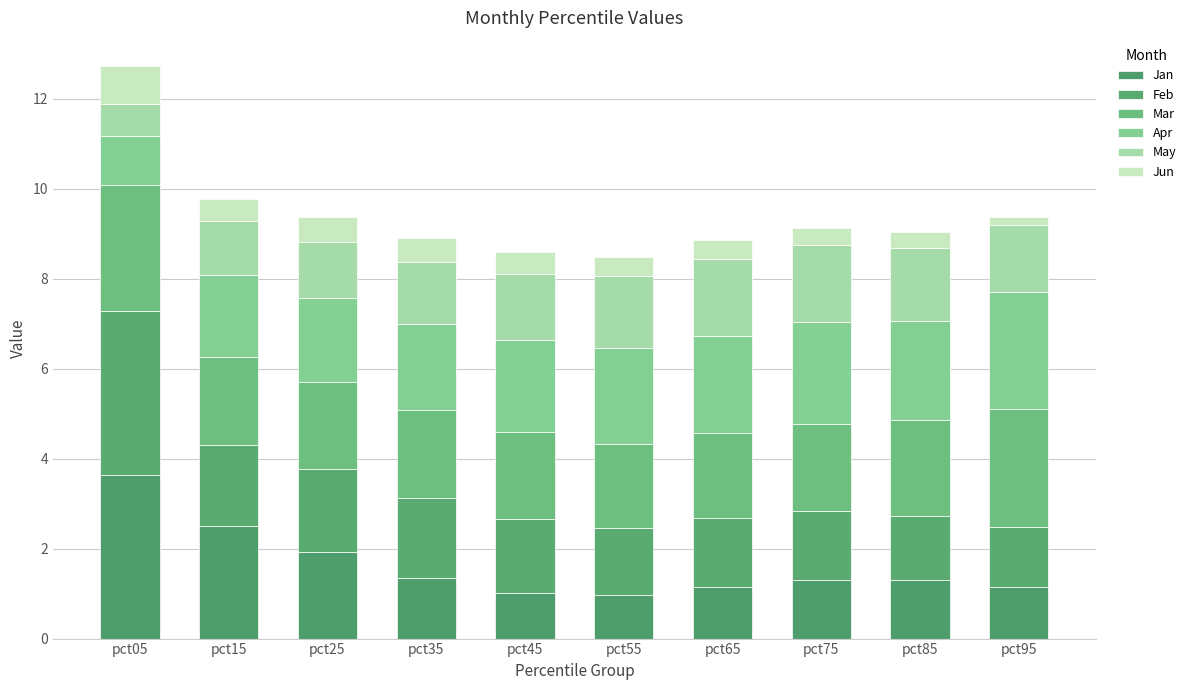

At which label does May first exceed 1?

pct15